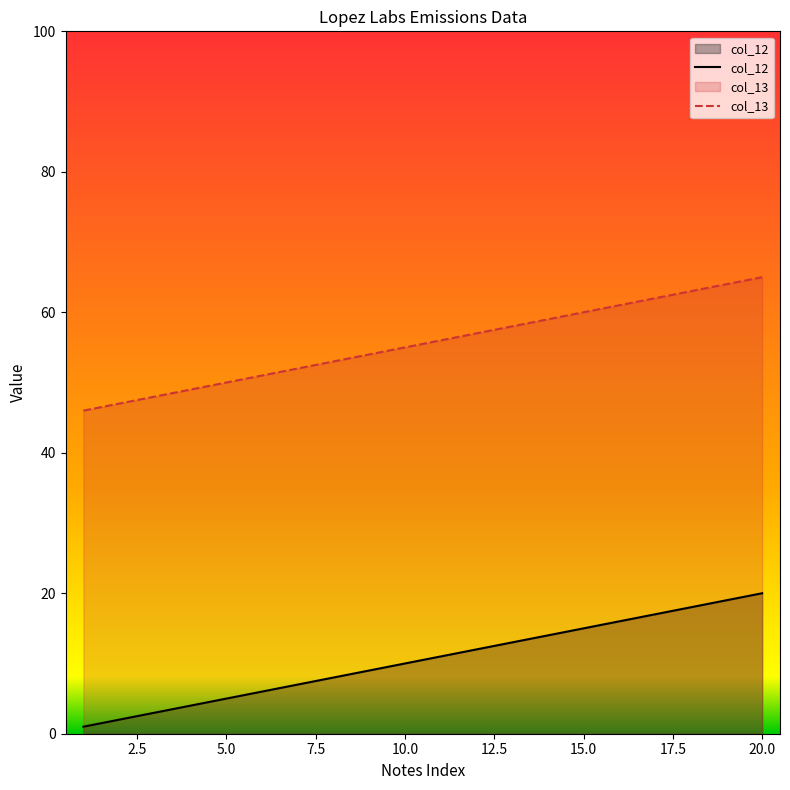

True or false: col_12 and col_13 intersect in this chart.

False